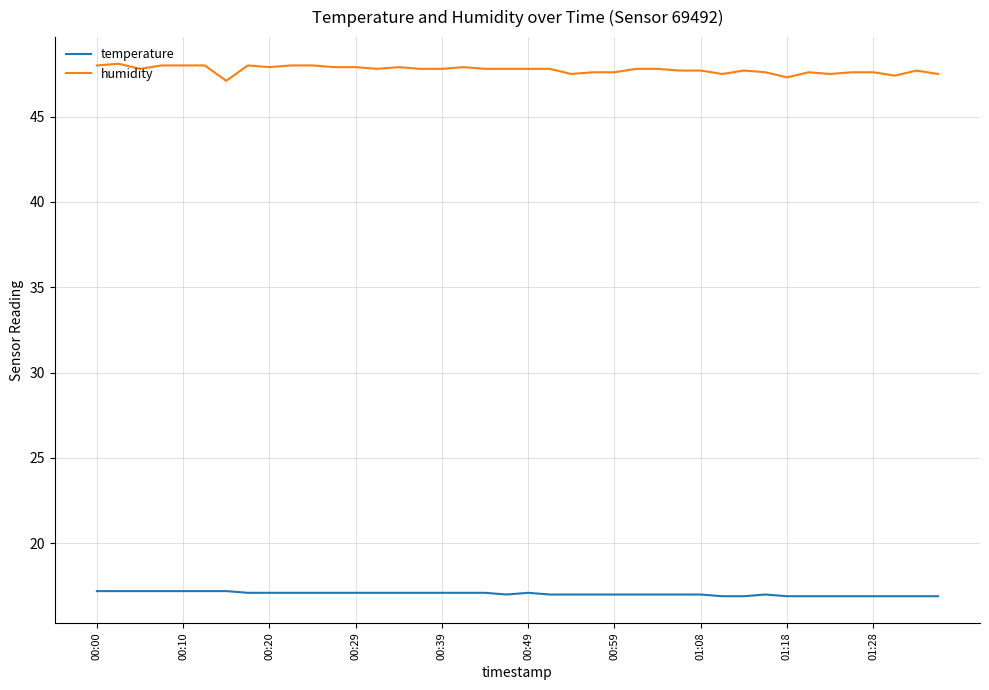

Which series has the largest total across all categories?

humidity